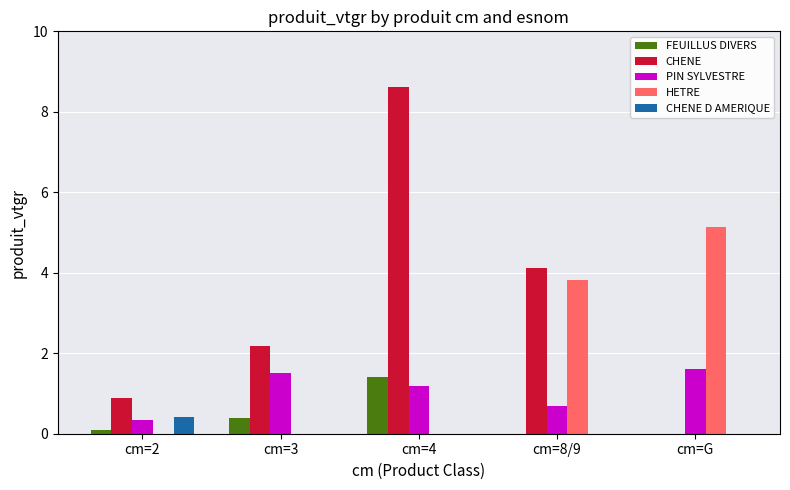

Where does the CHENE series first go above 2?

cm=3